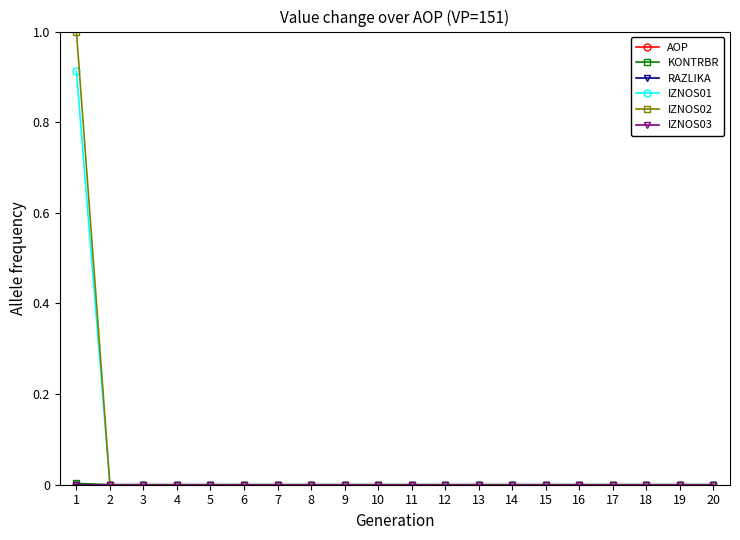

Which series has the widest spread of values?

IZNOS02